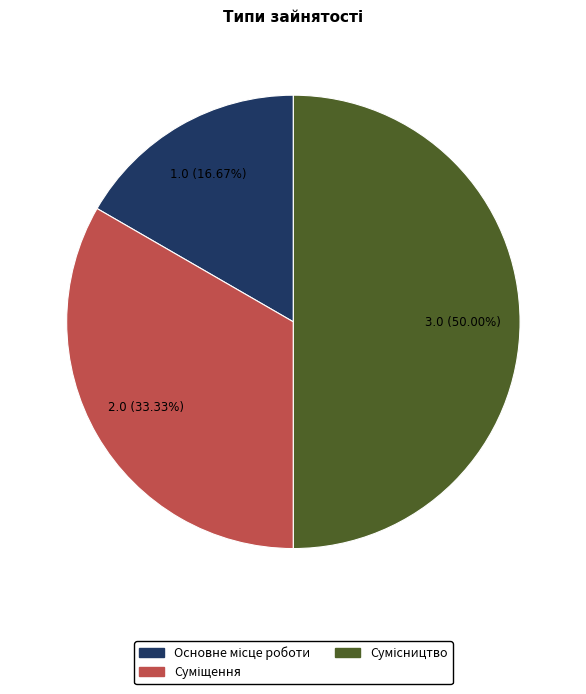

To the nearest percent, what is the average slice percentage?

33%